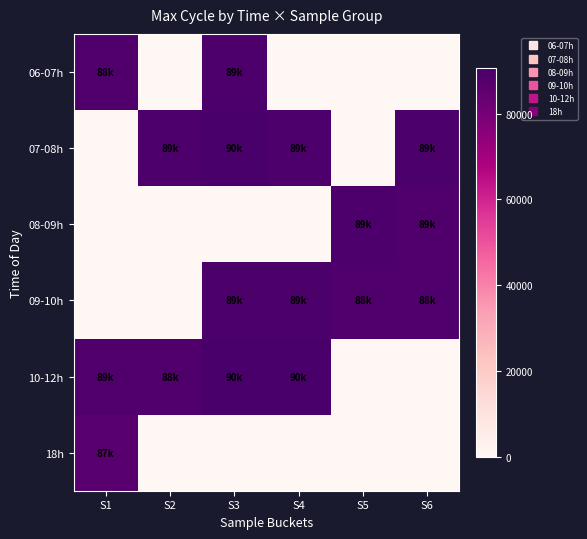

Which category has the highest value across all series?

S4